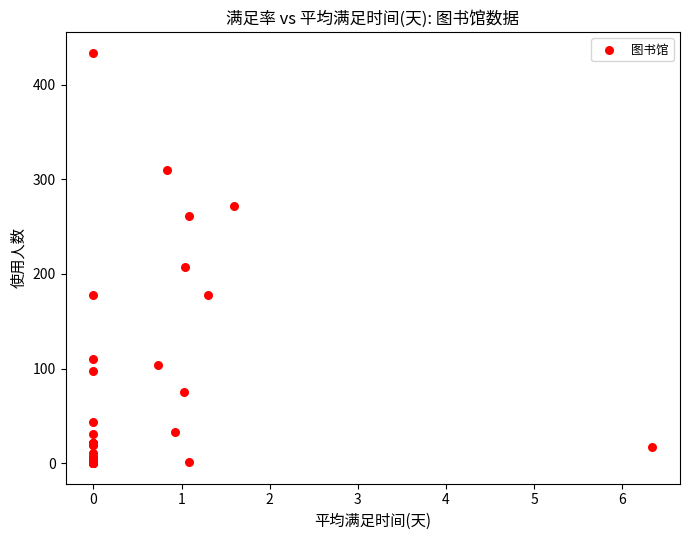

What Y value in the scatter plot is closest to 217?

207